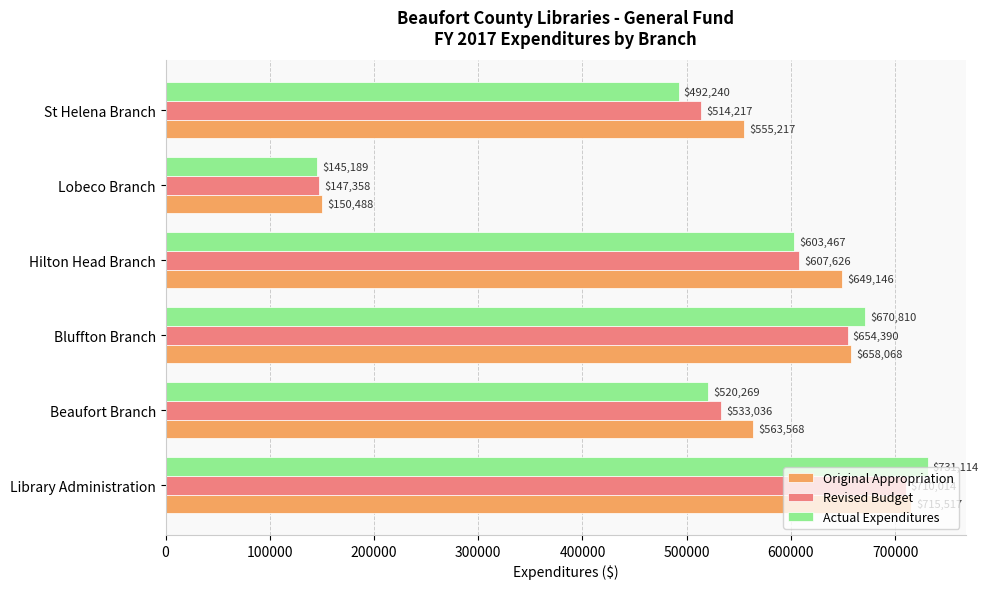

List the series in order of their peak value, highest first.

Actual Expenditures, Original Appropriation, Revised Budget